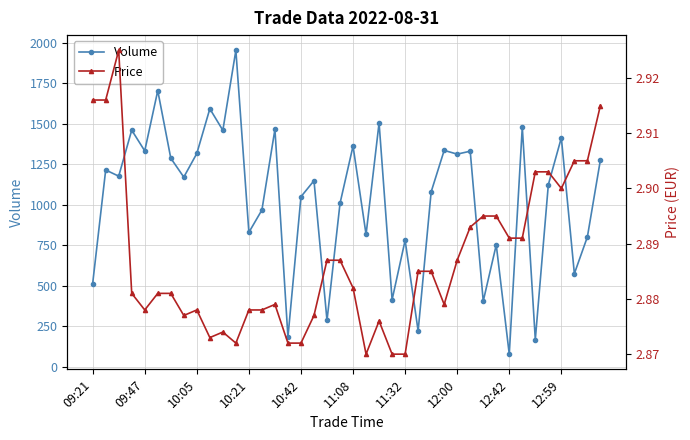

What are all the series names shown in the legend?

Volume, Price